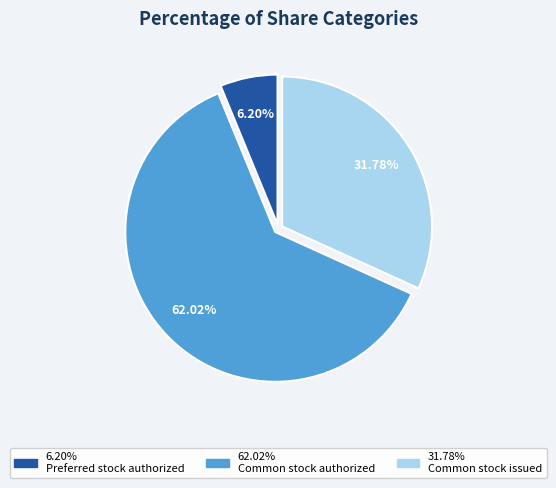

How many segments does this pie chart have?

3